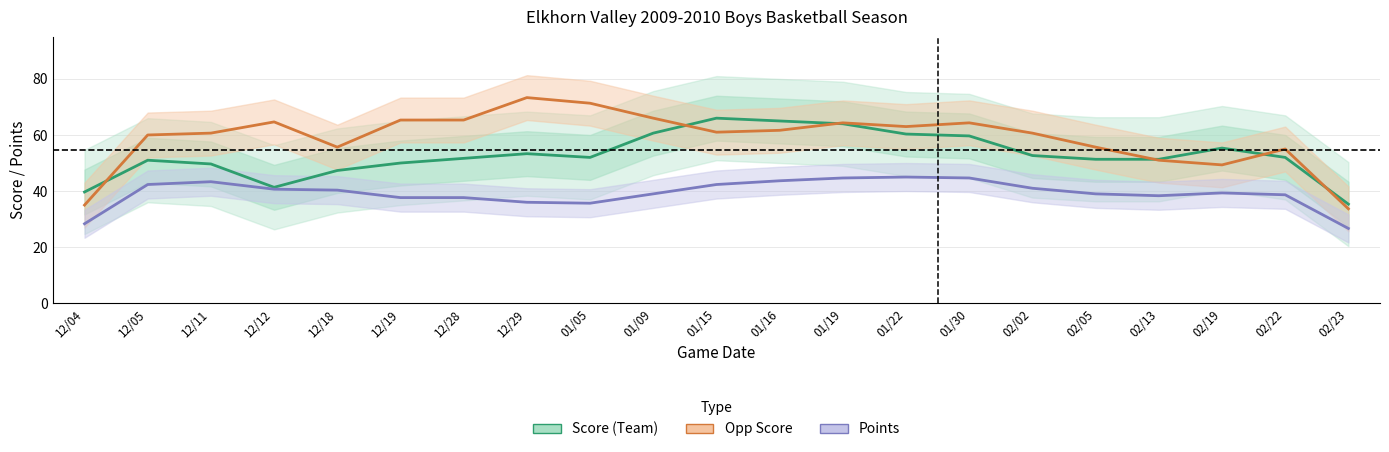

What is the maximum value shown in the chart?

73.3